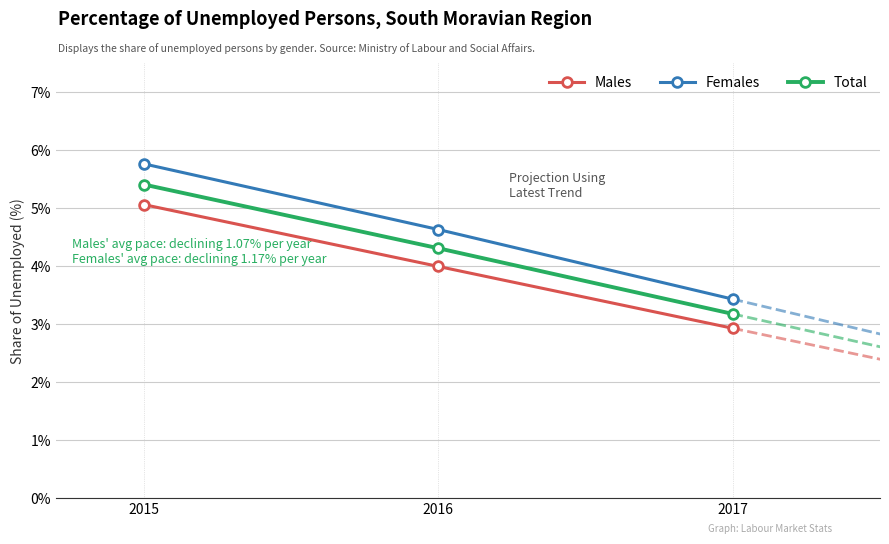

Reading left to right, what are all the values shown in this chart?

Males: 2015=5.1	2016=4.0	2017=2.9
Females: 2015=5.8	2016=4.6	2017=3.4
Total: 2015=5.4	2016=4.3	2017=3.2